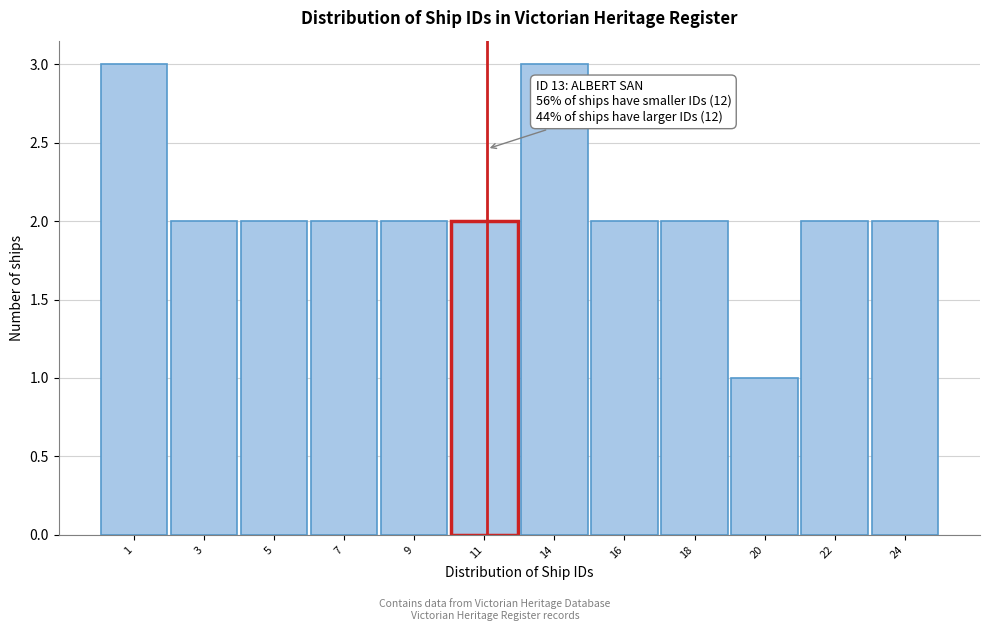

Reading right to left, list all the values displayed in this chart.

2	2	1	2	2	3	2	2	2	2	2	3